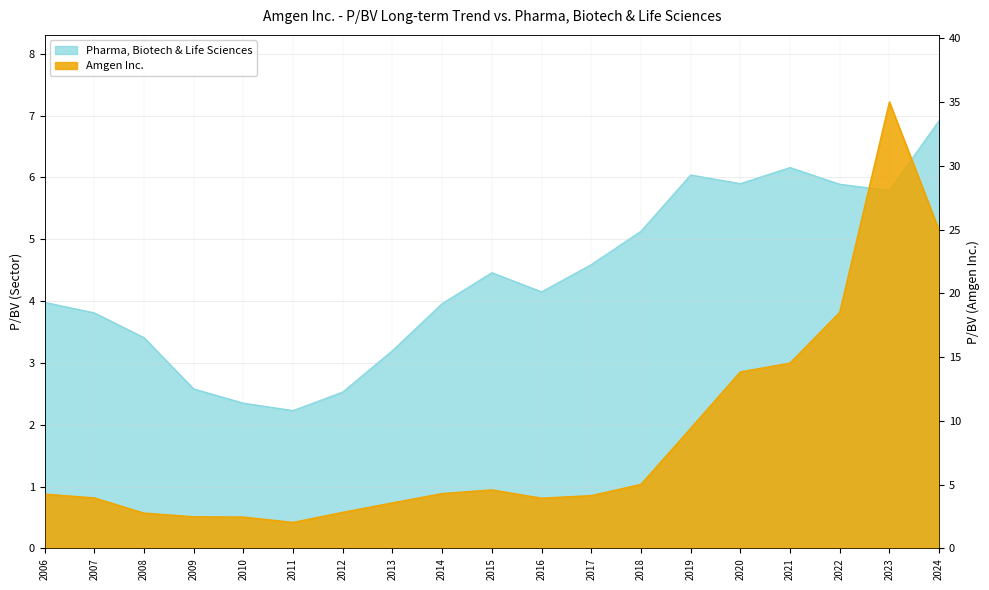

Which category has the highest value in the Amgen Inc. series?

2023